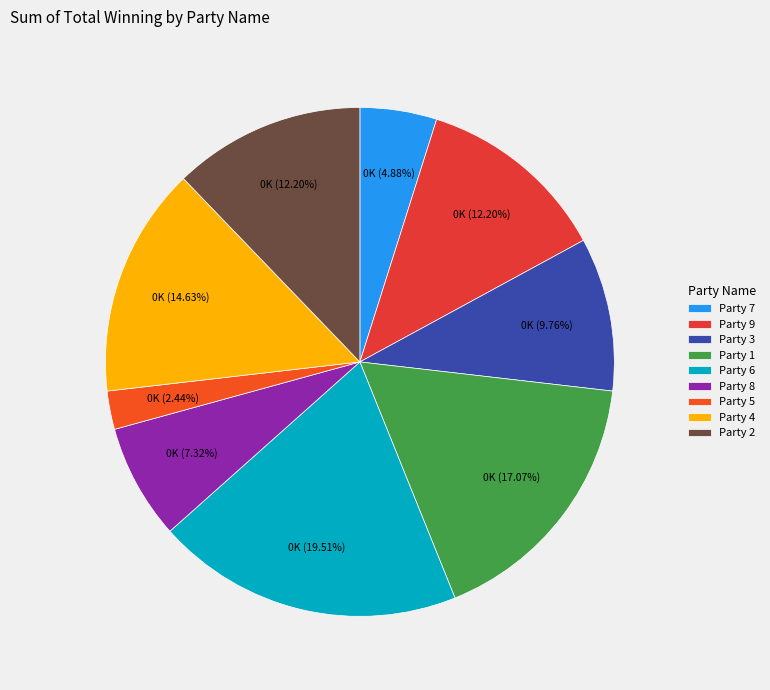

Count the number of slices in the pie.

9